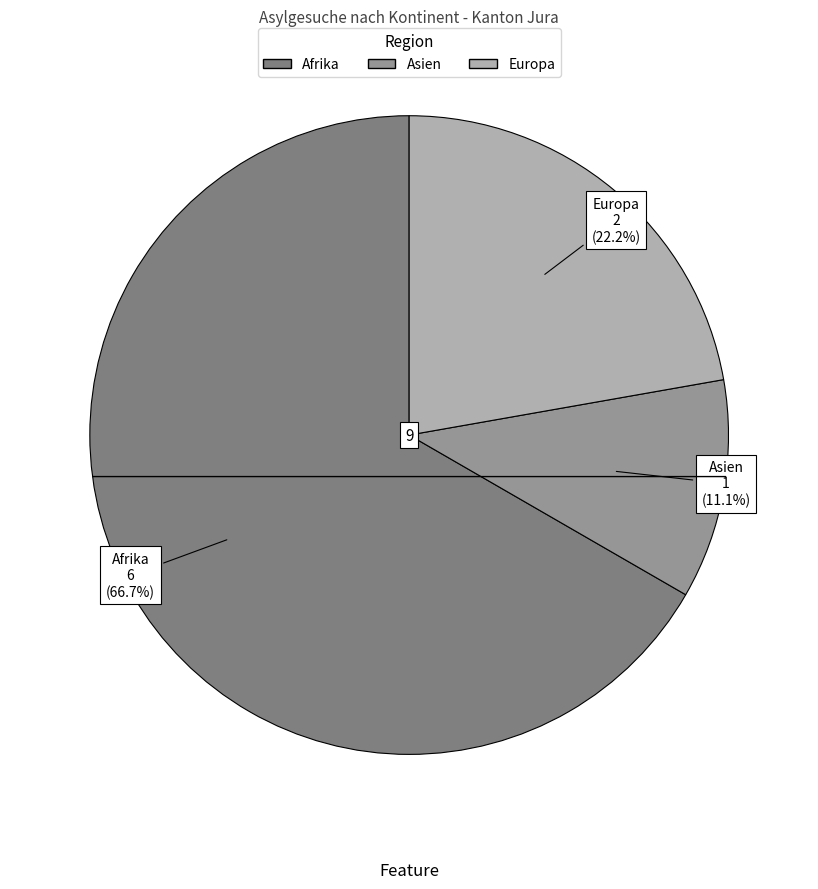

What percentage is the Asien slice, to the nearest percent?

11%